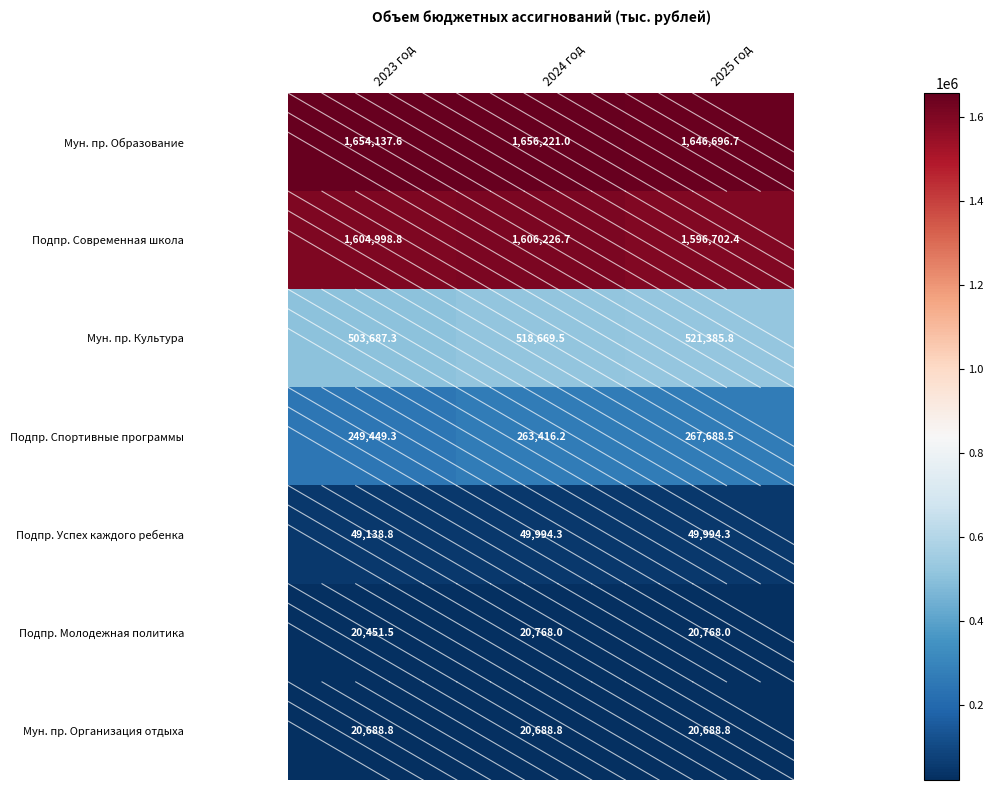

Count the number of categories in the chart.

3